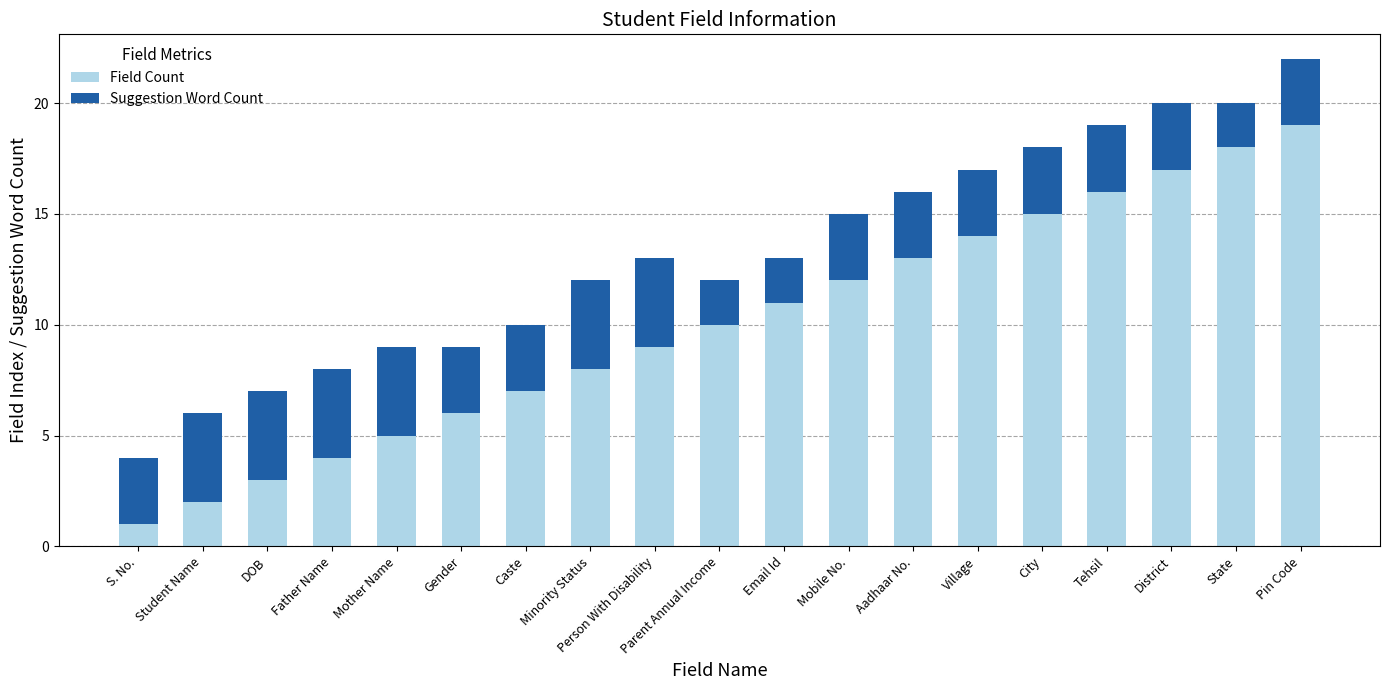

What is the difference between the second highest and minimum values in the Field Count series?

17